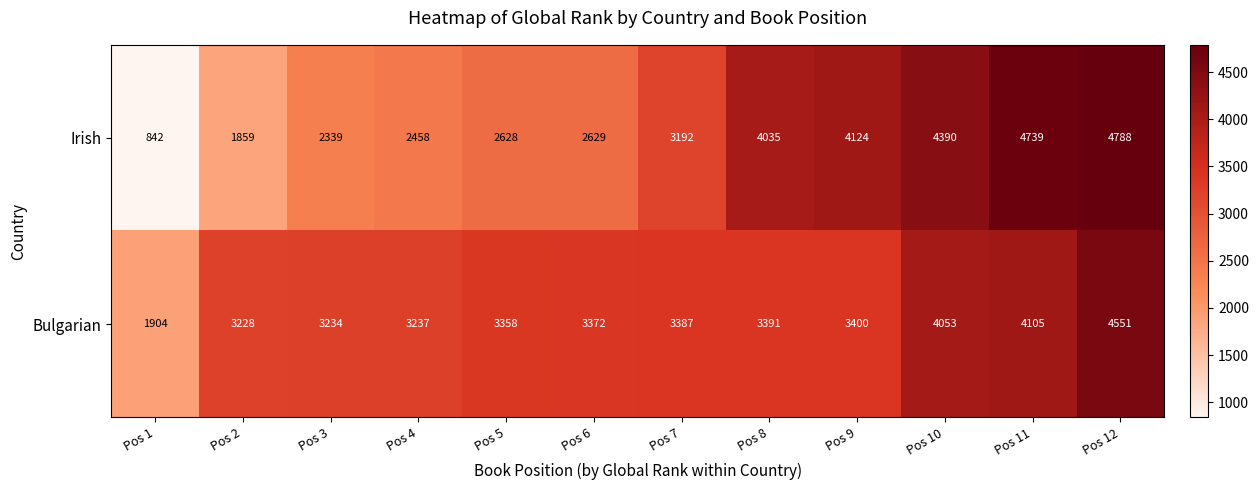

Rank the series by their average value, from lowest to highest.

Irish, Bulgarian